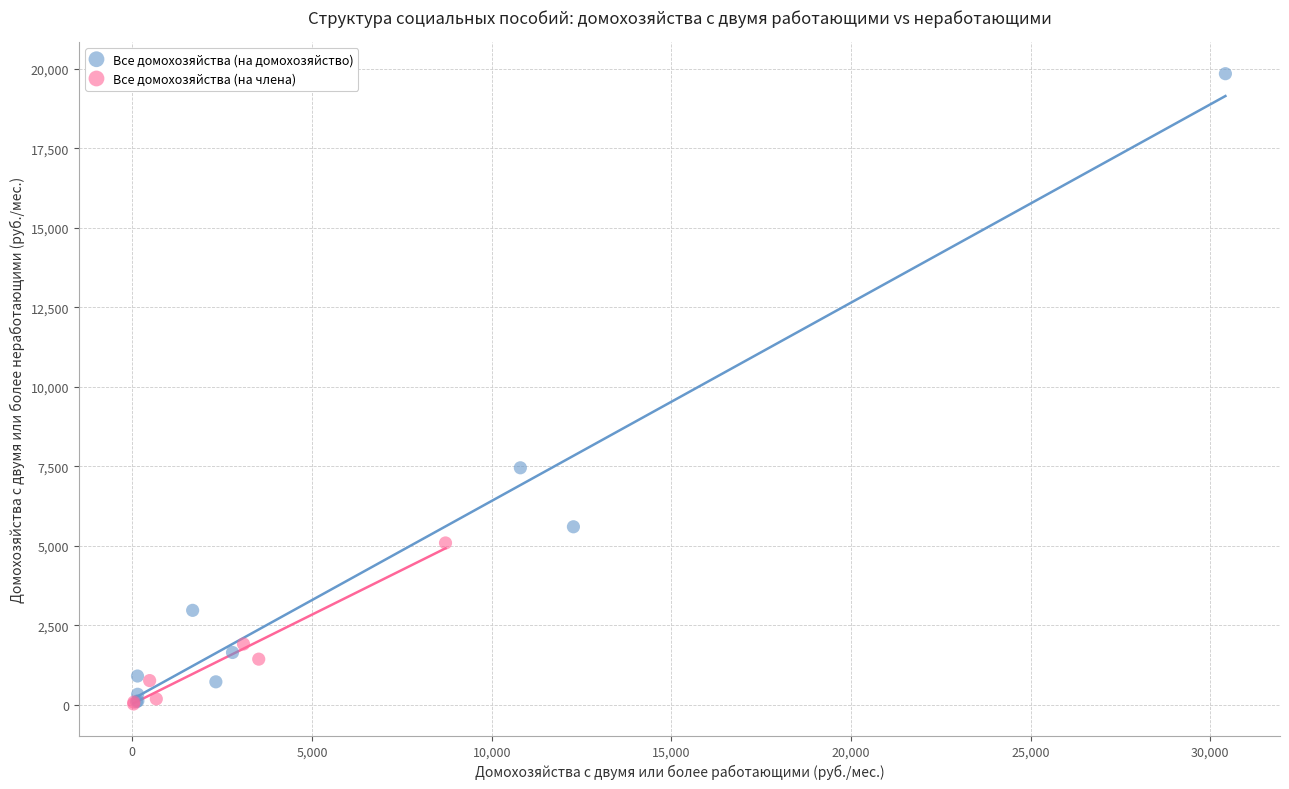

Which series reaches the maximum Y coordinate?

Все домохозяйства (на домохозяйство)